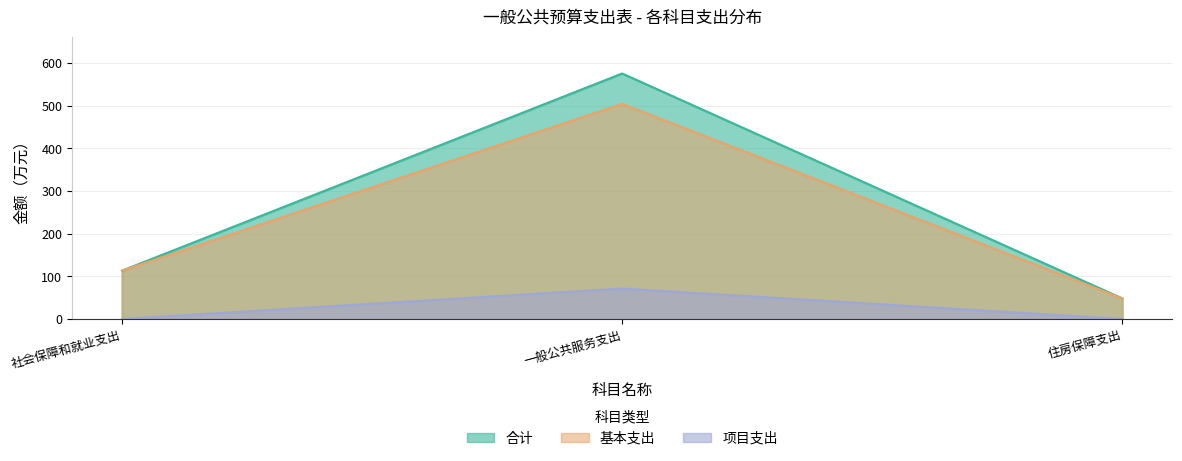

The 基本支出 series shows 113.3 at 社会保障和就业支出. True or false?

True